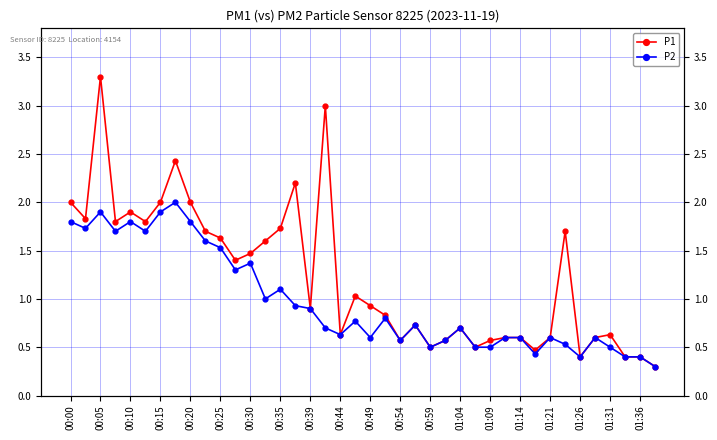

What is the difference between the maximum and minimum values in the P1 series?

3.0